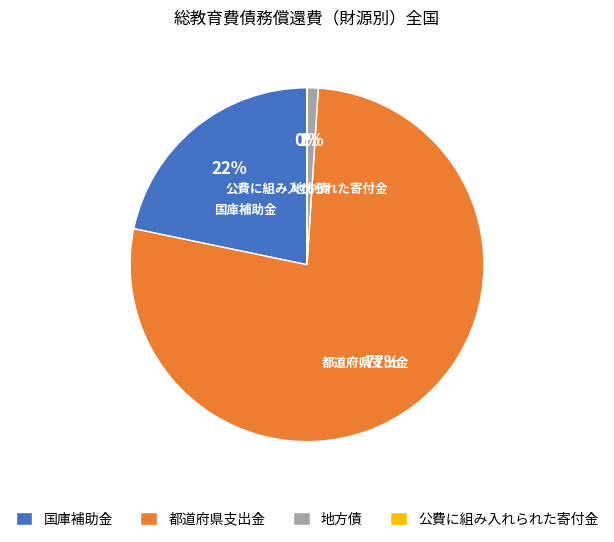

Which category has the biggest portion of the pie?

都道府県支出金